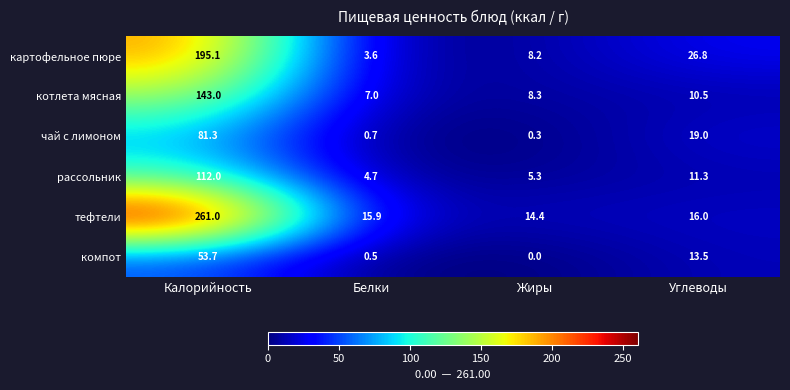

Between Калорийность and Жиры, which series saw the biggest shift?

тефтели